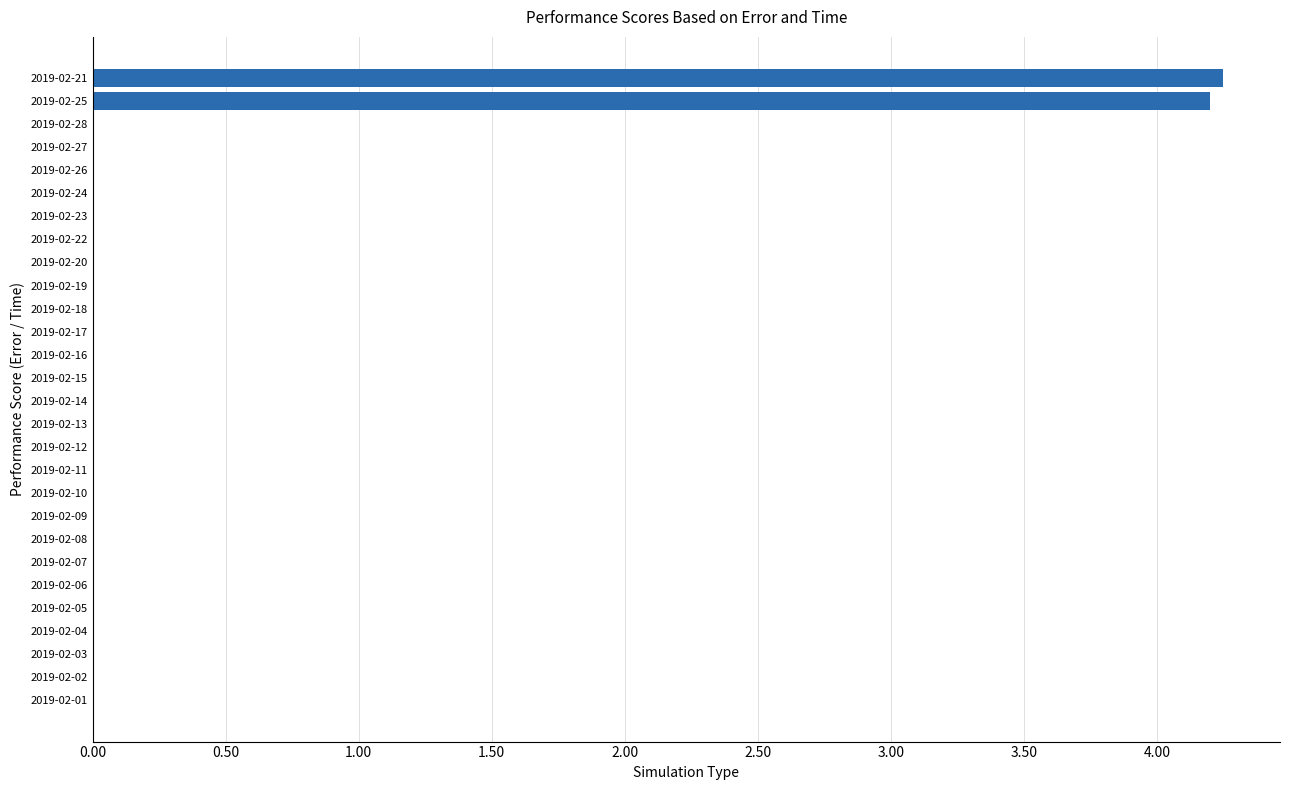

The chart shows a value of -1.5 at 2019-02-11. True or false?

False